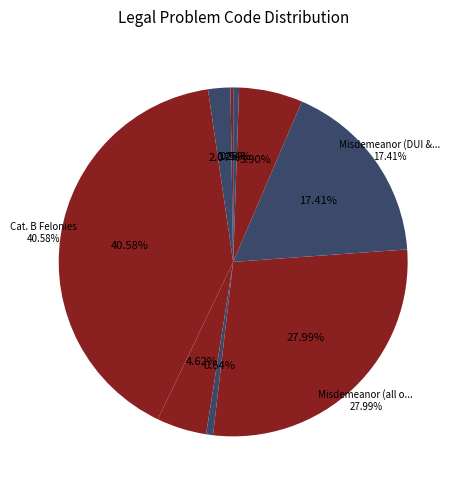

What is the largest slice in the pie chart?

Cat. B Felonies